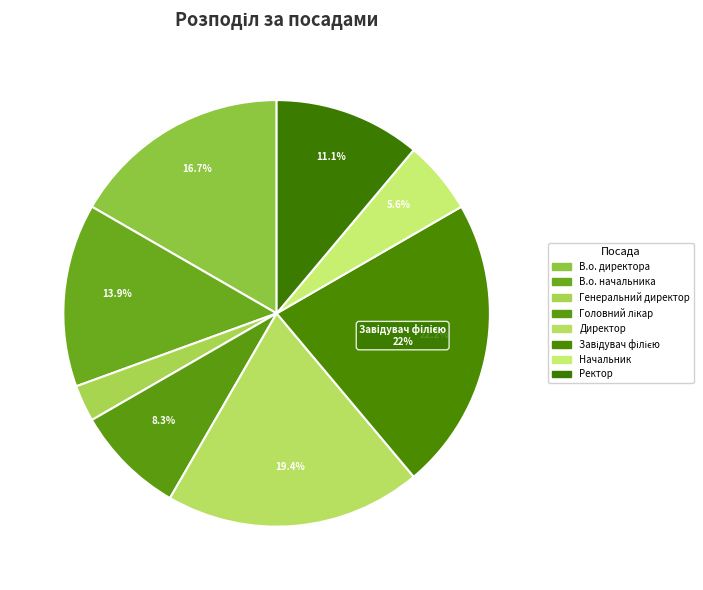

What portion of the pie excludes Ректор?

88.9%